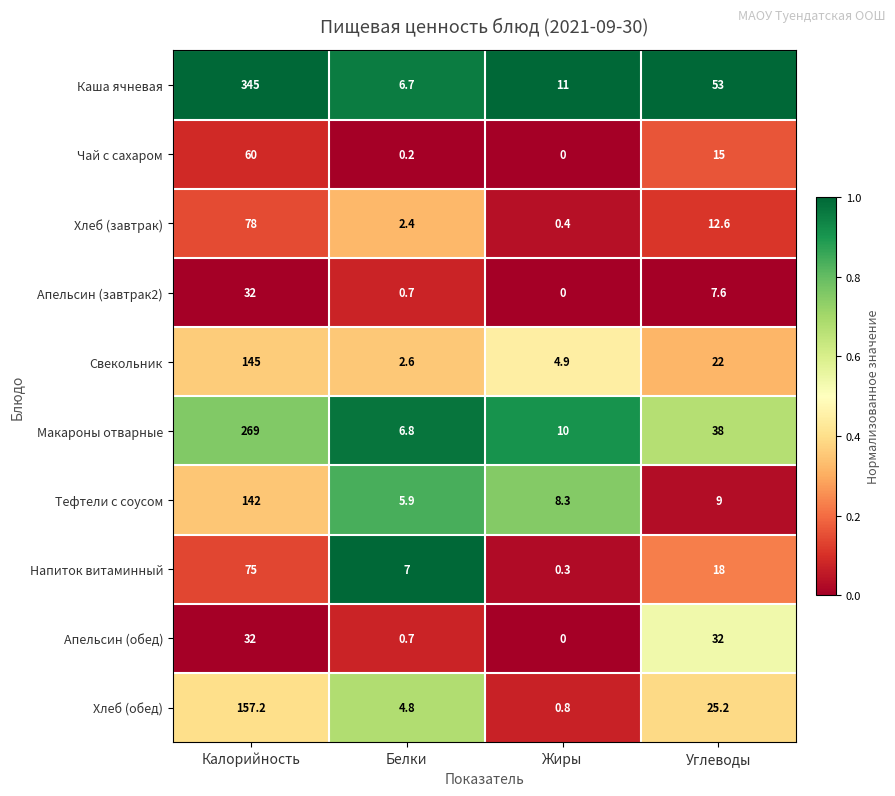

What is the difference between the highest and lowest values at Белки?

6.8